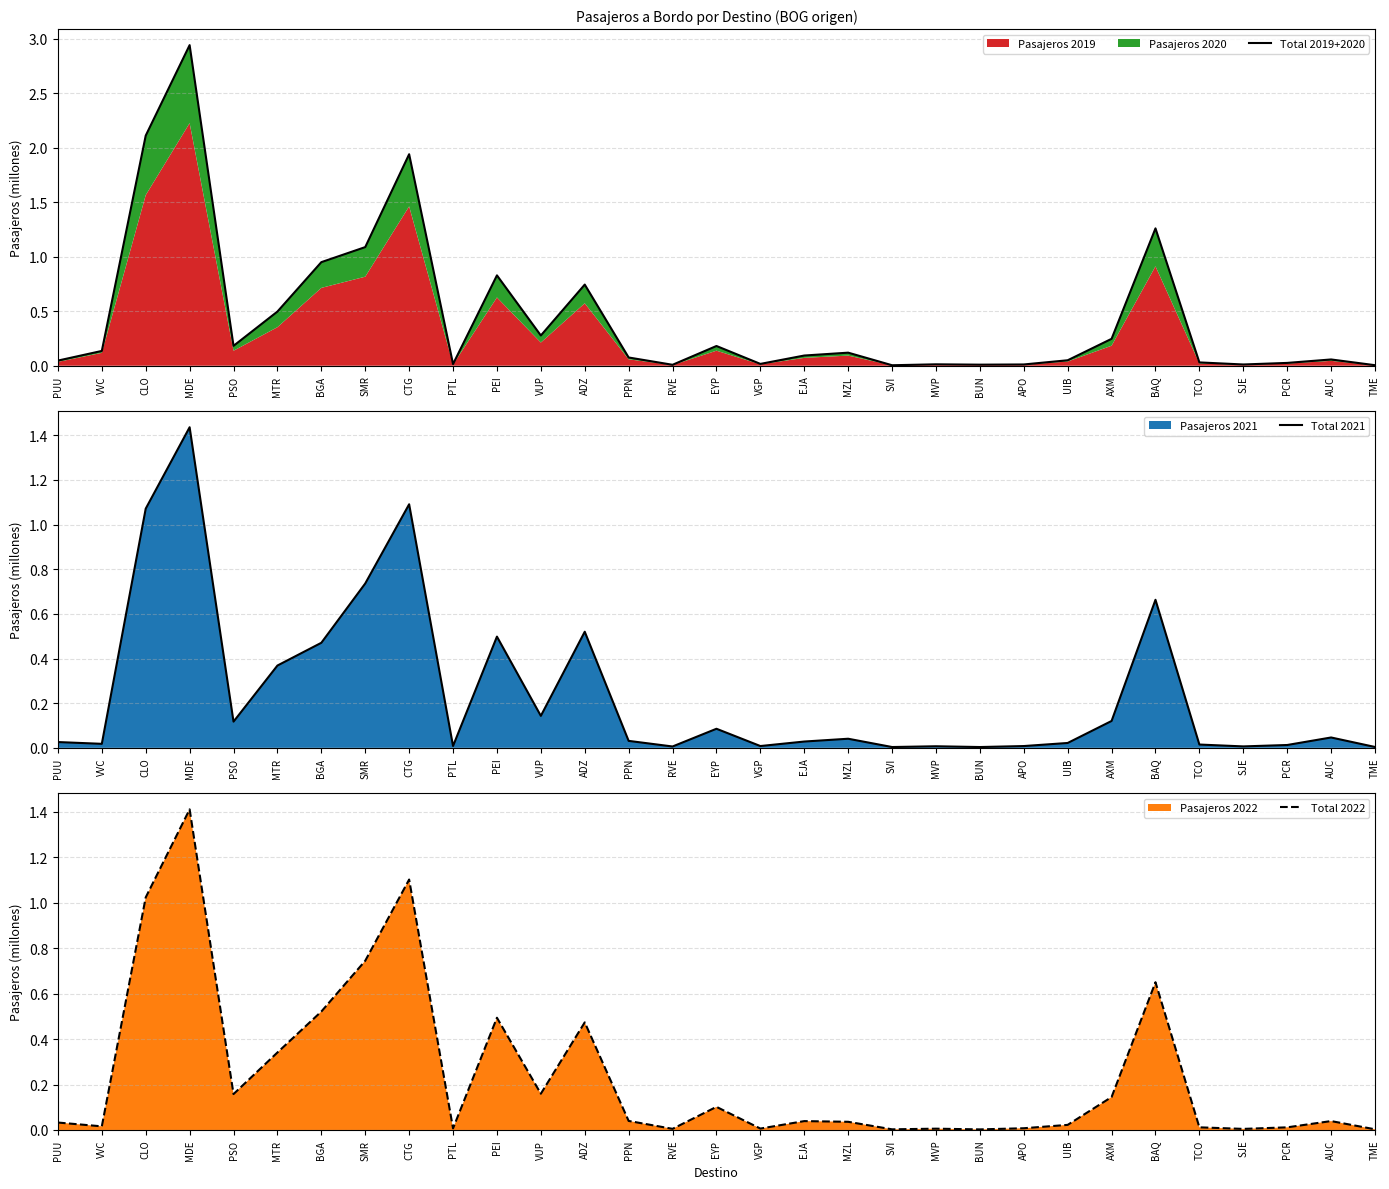

Reading left to right, extract all data points from this chart.

Total 2019+2020: PUU=0.0	VVC=0.1	CLO=2.1	MDE=2.9	PSO=0.2	MTR=0.5	BGA=1.0	SMR=1.1	CTG=1.9	PTL=0.0	PEI=0.8	VUP=0.3	ADZ=0.7	PPN=0.1	RVE=0.0	EYP=0.2	VGP=0.0	EJA=0.1	MZL=0.1	SVI=0.0	MVP=0.0	BUN=0.0	APO=0.0	UIB=0.1	AXM=0.2	BAQ=1.3	TCO=0.0	SJE=0.0	PCR=0.0	AUC=0.1	TME=0.0
Total 2021: PUU=0.0	VVC=0.0	CLO=1.1	MDE=1.4	PSO=0.1	MTR=0.4	BGA=0.5	SMR=0.7	CTG=1.1	PTL=0.0	PEI=0.5	VUP=0.1	ADZ=0.5	PPN=0.0	RVE=0.0	EYP=0.1	VGP=0.0	EJA=0.0	MZL=0.0	SVI=0.0	MVP=0.0	BUN=0.0	APO=0.0	UIB=0.0	AXM=0.1	BAQ=0.7	TCO=0.0	SJE=0.0	PCR=0.0	AUC=0.0	TME=0.0
Total 2022: PUU=0.0	VVC=0.0	CLO=1.0	MDE=1.4	PSO=0.2	MTR=0.3	BGA=0.5	SMR=0.7	CTG=1.1	PTL=0.0	PEI=0.5	VUP=0.2	ADZ=0.5	PPN=0.0	RVE=0.0	EYP=0.1	VGP=0.0	EJA=0.0	MZL=0.0	SVI=0.0	MVP=0.0	BUN=0.0	APO=0.0	UIB=0.0	AXM=0.1	BAQ=0.7	TCO=0.0	SJE=0.0	PCR=0.0	AUC=0.0	TME=0.0